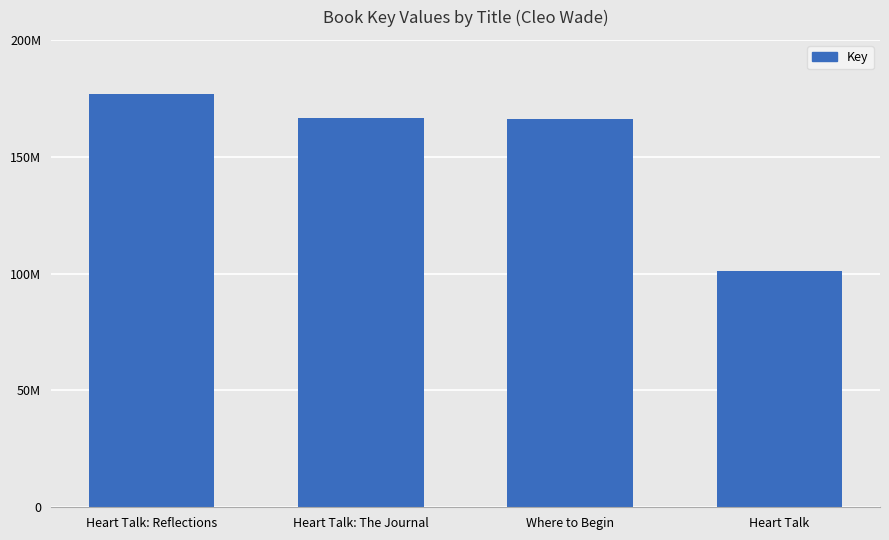

The value at Heart Talk is 100952120. True or false?

True